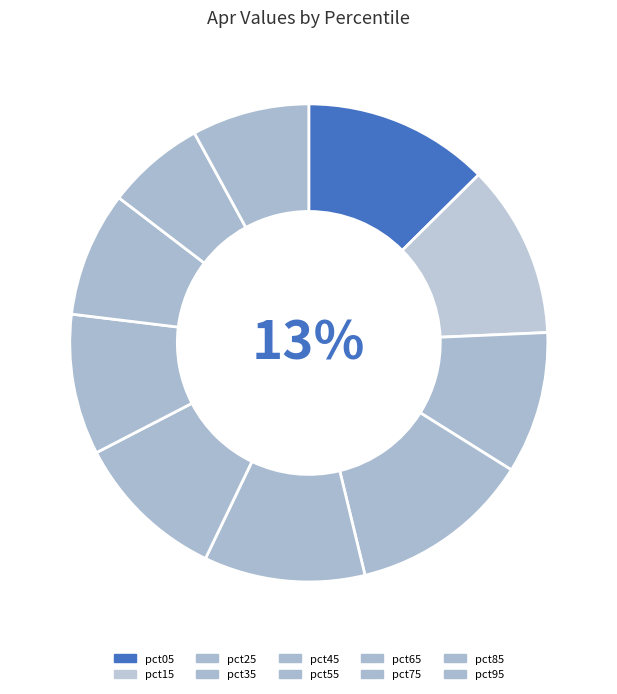

To the nearest percent, what is the average slice percentage?

10%